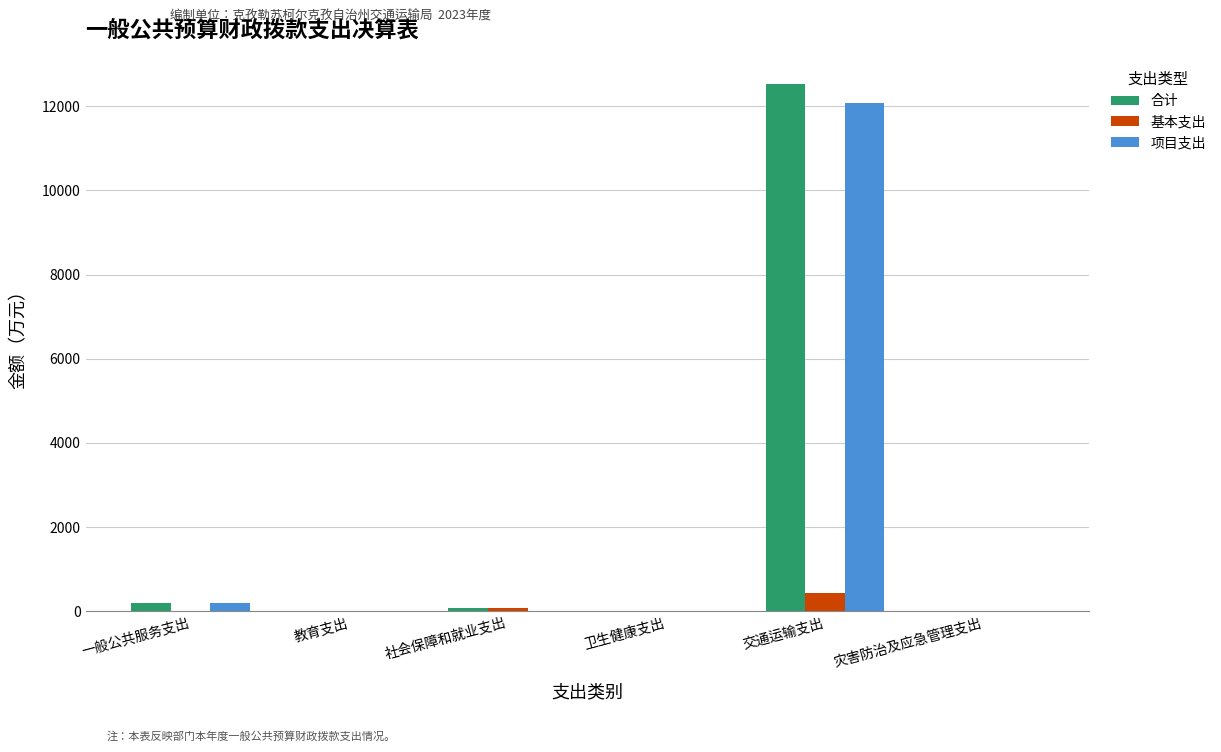

What is the approximate value of 基本支出 at 交通运输支出?

443.9